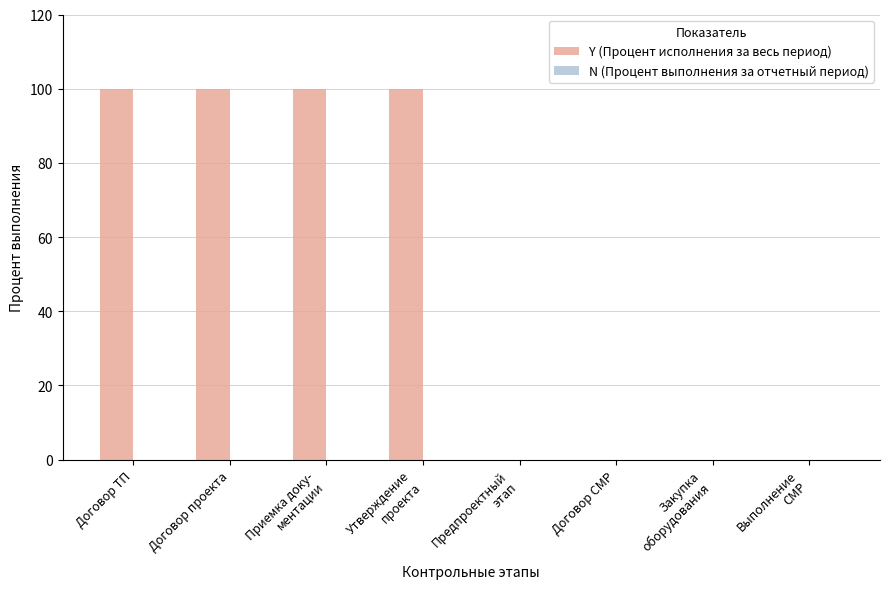

What is the sum of all values?

400